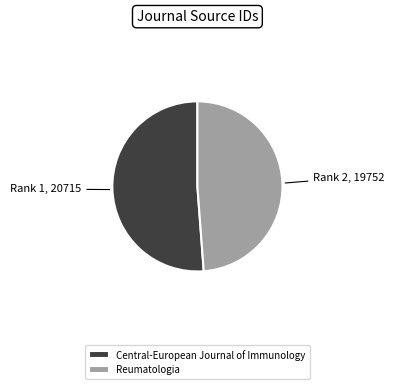

Rank the categories by value from highest to lowest.

Central-European Journal of Immunology, Reumatologia